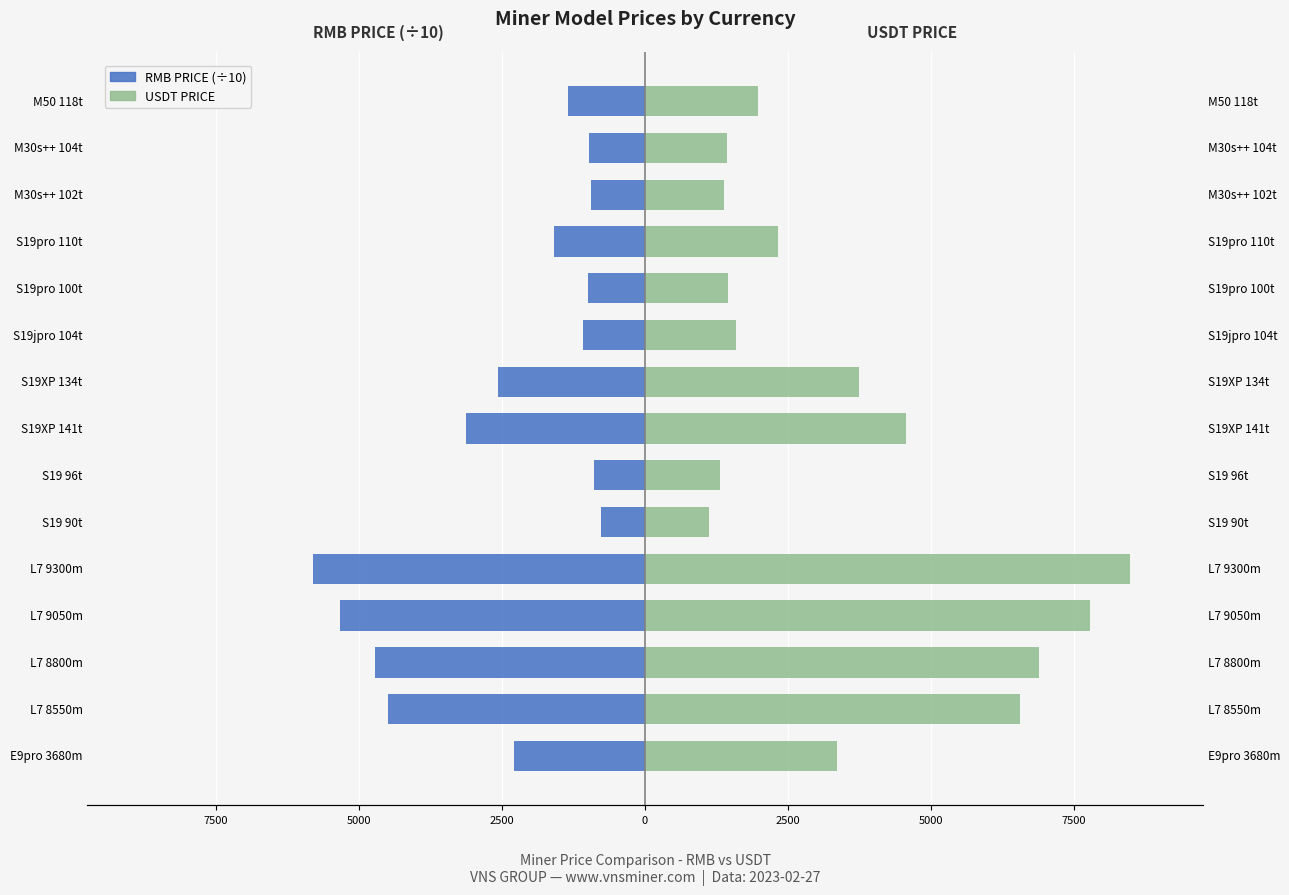

How many groups of bars are there?

15